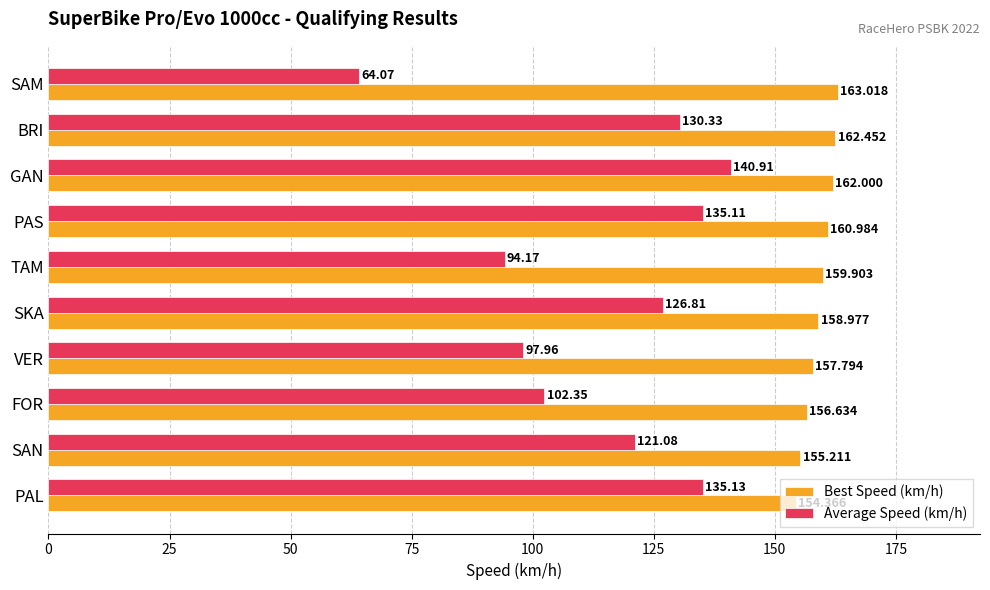

List the labels in order of Average Speed (km/h) value, largest first.

GAN, PAL, PAS, BRI, SKA, SAN, FOR, VER, TAM, SAM